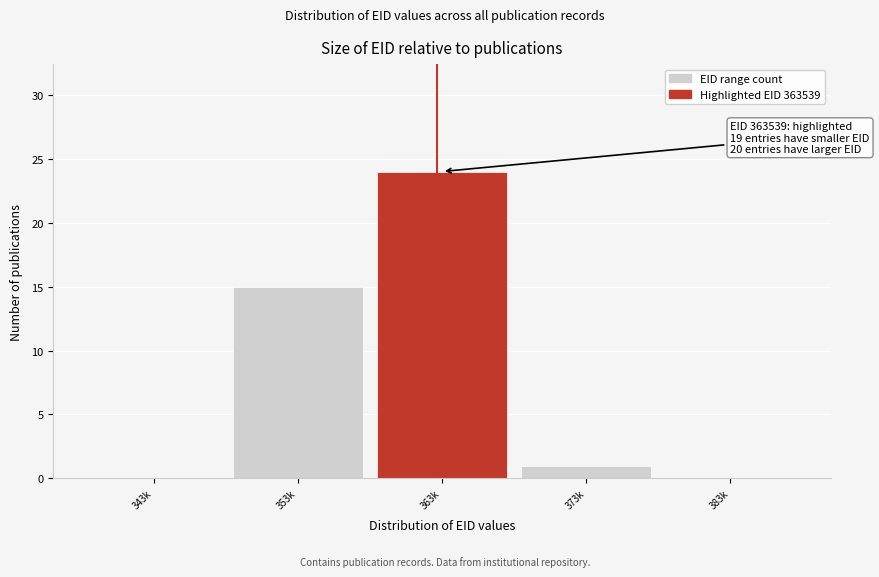

Reading left to right, transcribe all the data shown in this chart.

343k=0	353k=15	363k=24	373k=1	383k=0